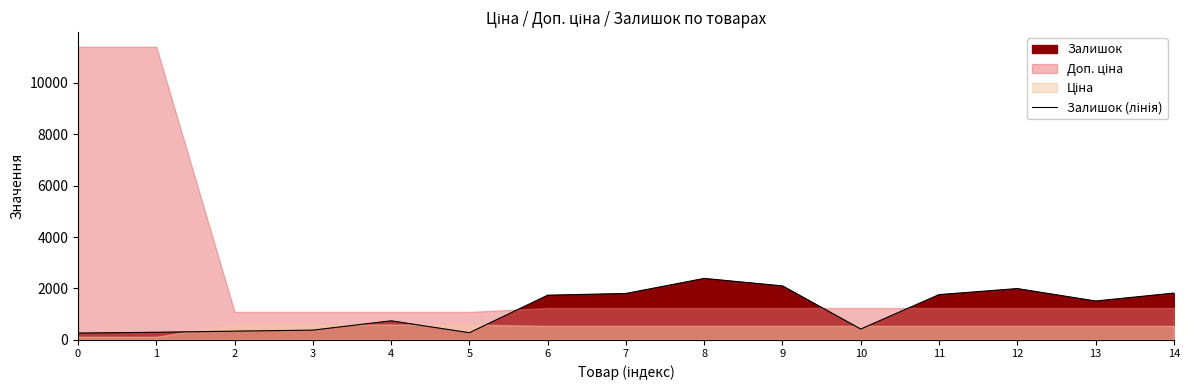

At which label is the value closest to 1324?

13